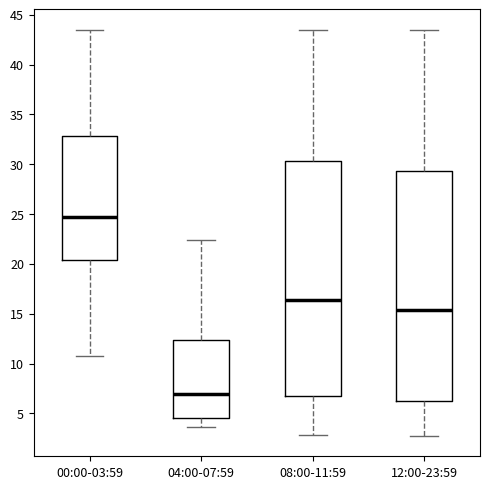

Where does the upper whisker of the box for 04:00-07:59 end on the y-axis? The values are not printed on the chart, so give them approximately, as read against the axis.

22.5